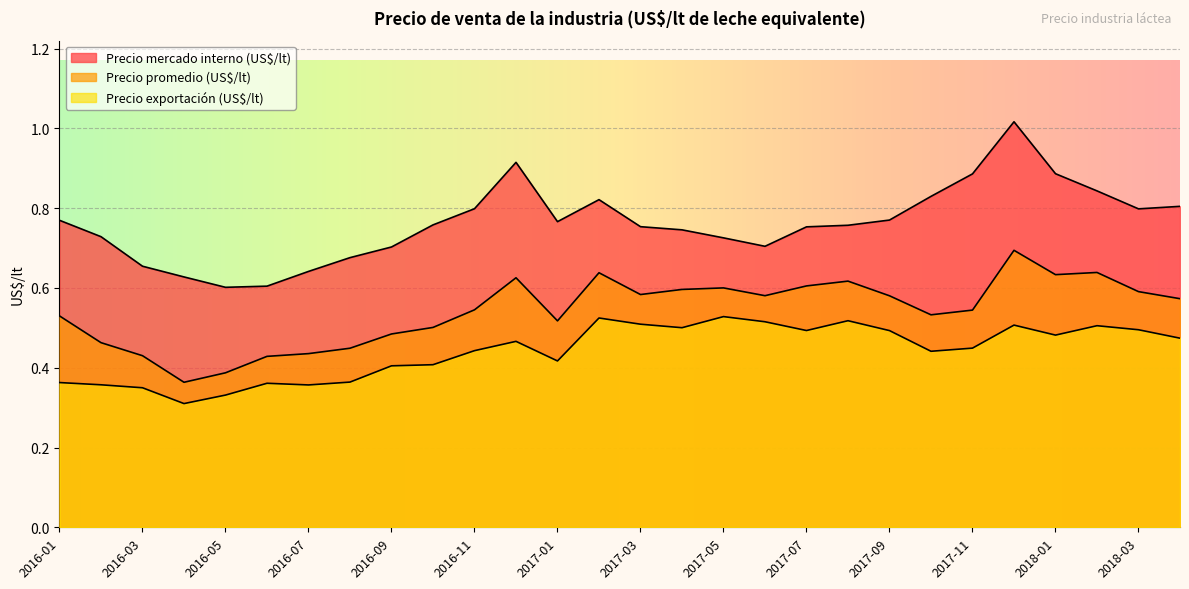

Is the value of Precio mercado interno (US$/lt) at 2016-02 greater than the value of Precio promedio (US$/lt) at 2016-11?

Yes